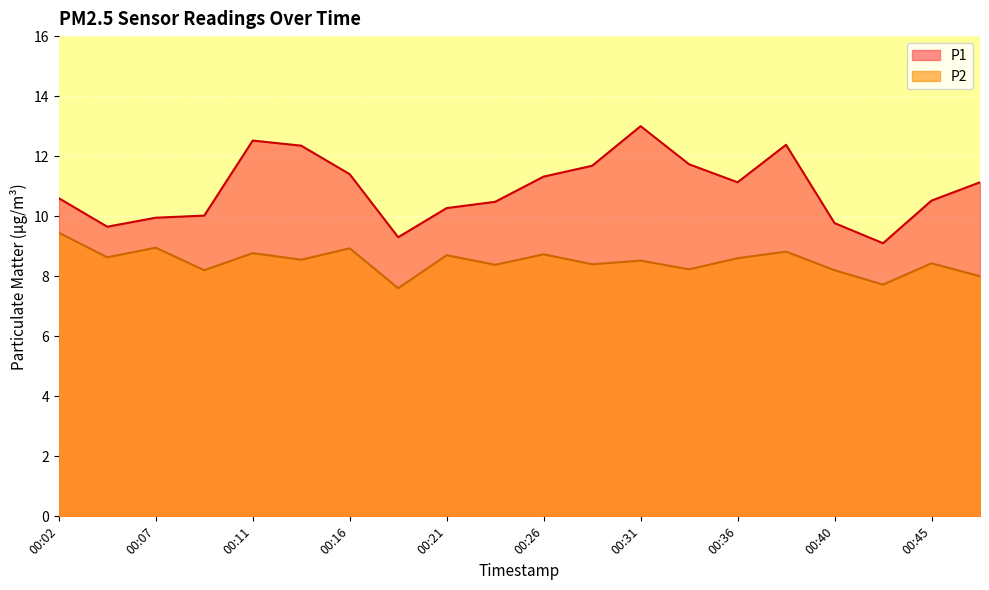

Rank the categories by P1 value from highest to lowest.

00:31, 00:11, 00:38, 00:14, 00:33, 00:28, 00:16, 00:26, 00:36, 00:48, 00:02, 00:45, 00:23, 00:21, 00:09, 00:07, 00:40, 00:04, 00:19, 00:43